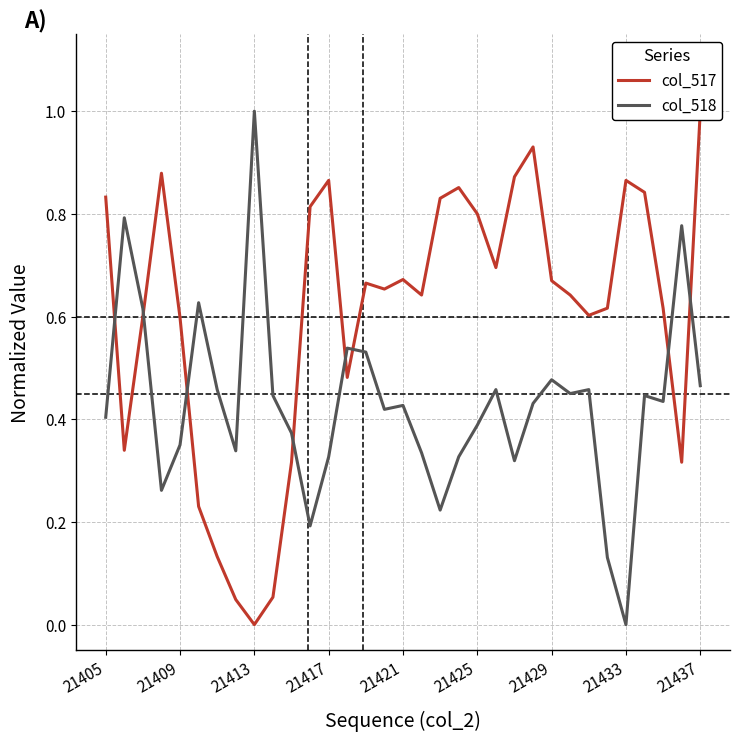

Which series has the widest spread of values?

col_517